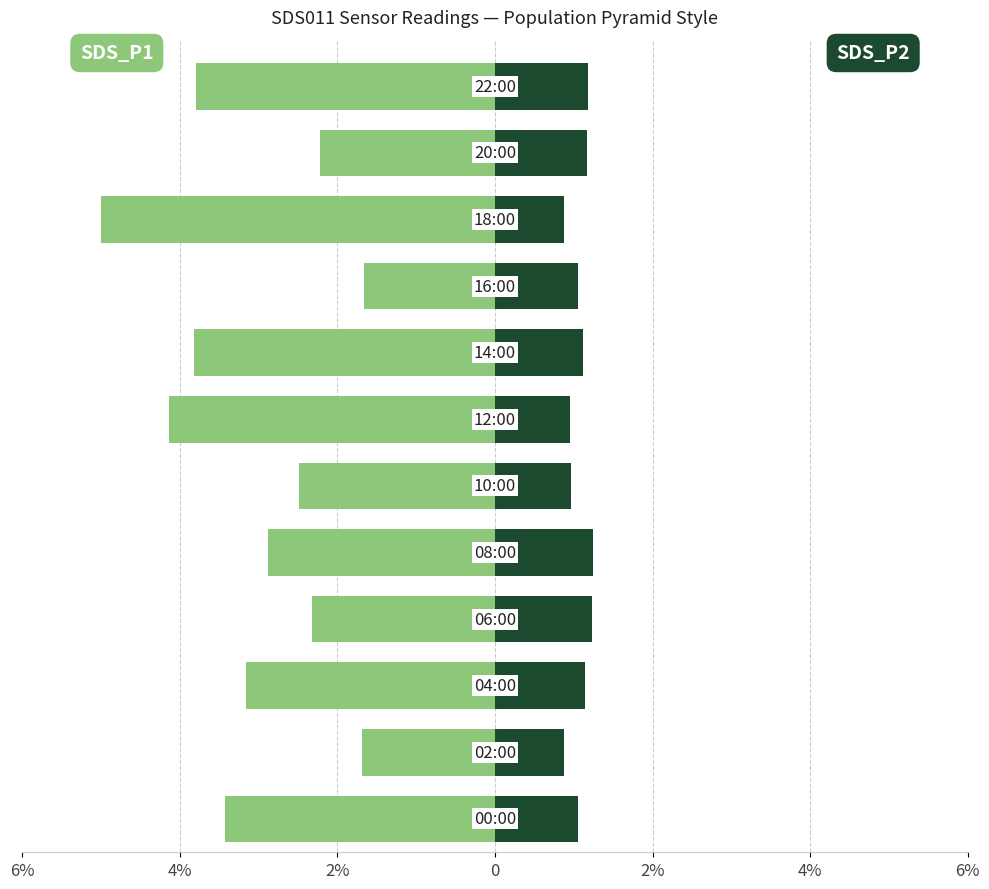

Which series changed the most between 4% and 6%?

SDS_P1